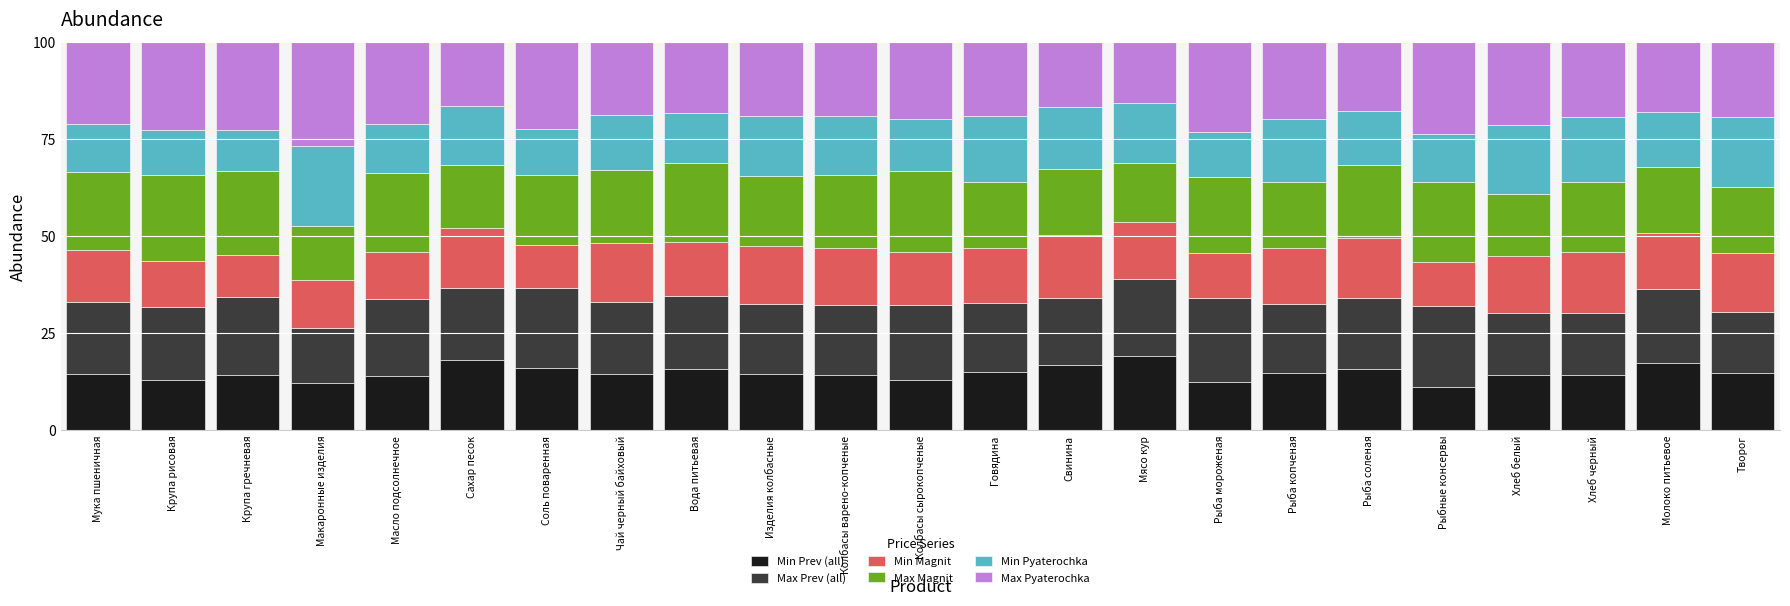

How many data points does each series have?

23